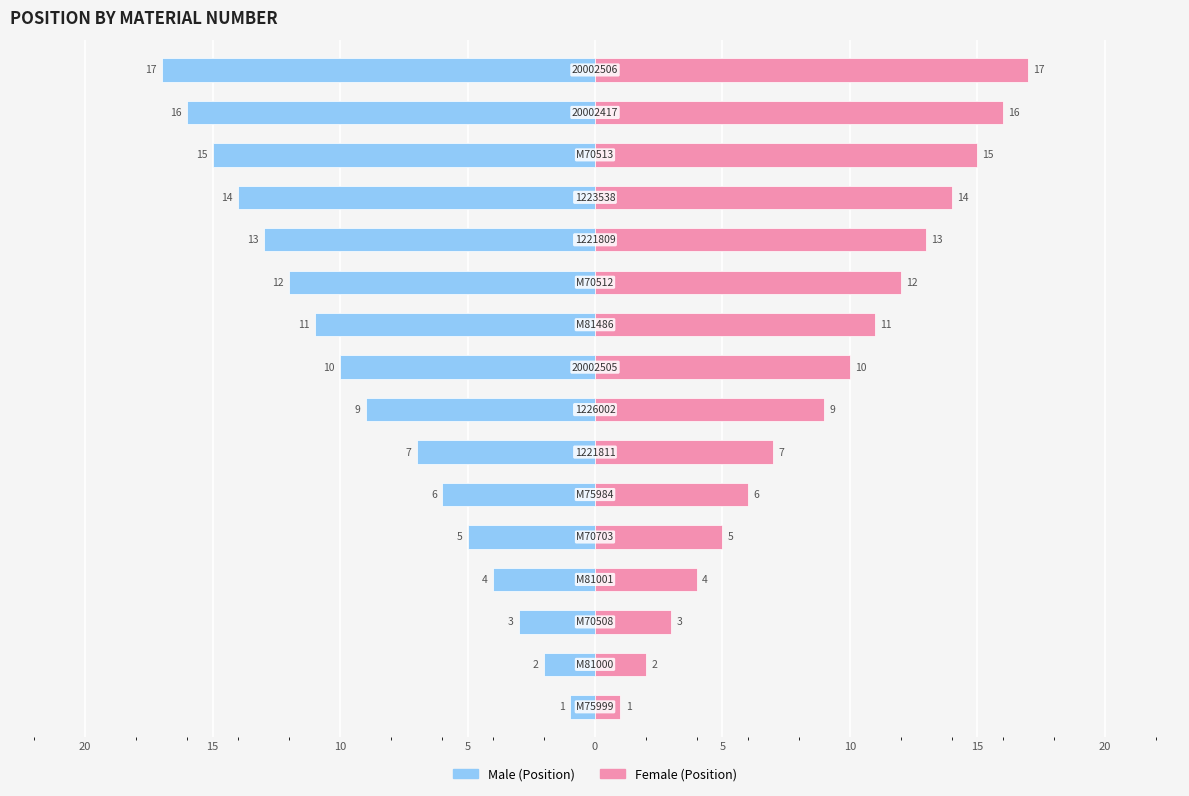

At how many categories does at least one series exceed 0?

16